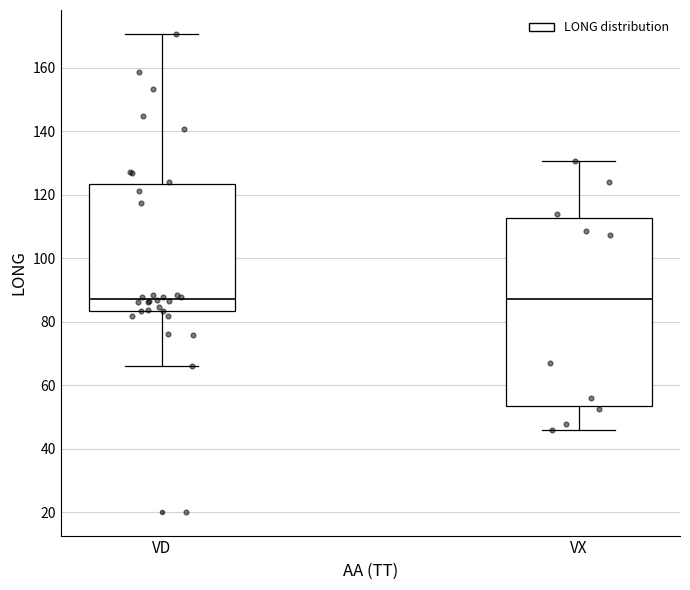

Reading left to right, read every box against the y-axis: the position of its median line, the range the box covers, and the ends of its whiskers. The values are not printed on the chart, so give them approximately, as read against the axis.

VD: median 88, box 84 to 124, whiskers 66 to 170
VX: median 88, box 54 to 112, whiskers 46 to 130